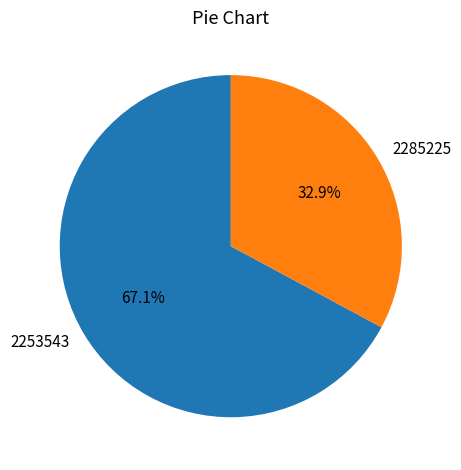

Which category accounts for the majority?

2253543